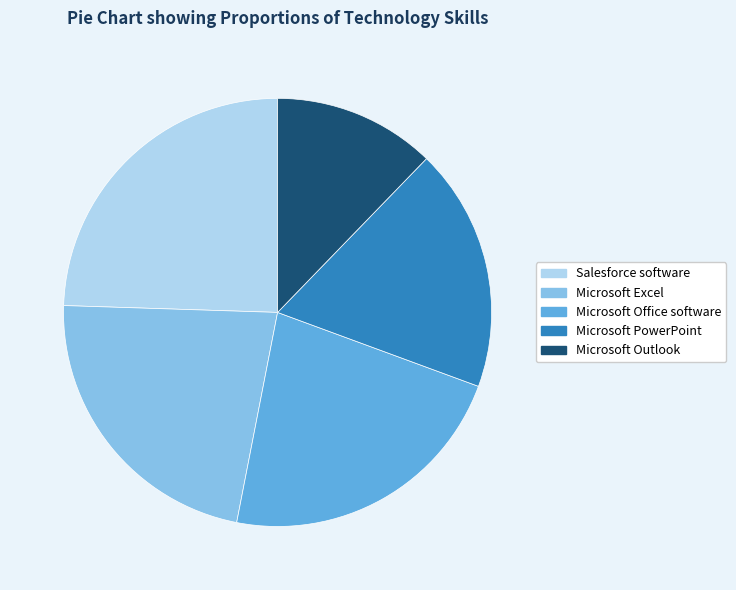

How many segments does this pie chart have?

5